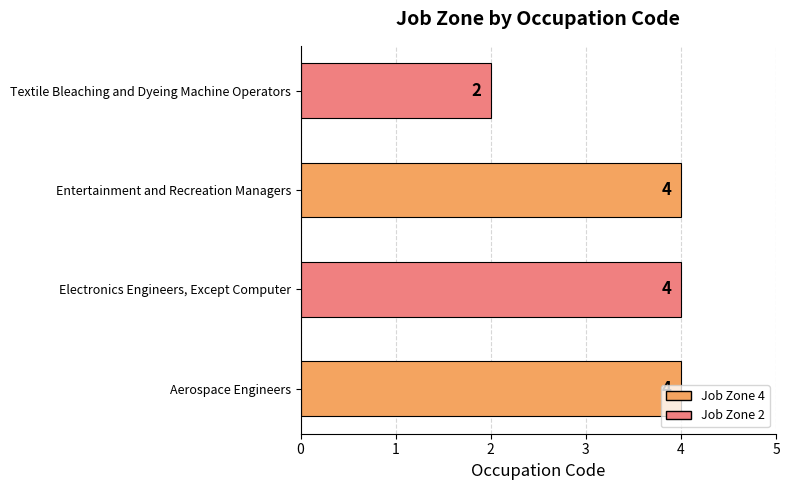

True or false: the data shows 1 at Entertainment and Recreation Managers.

False